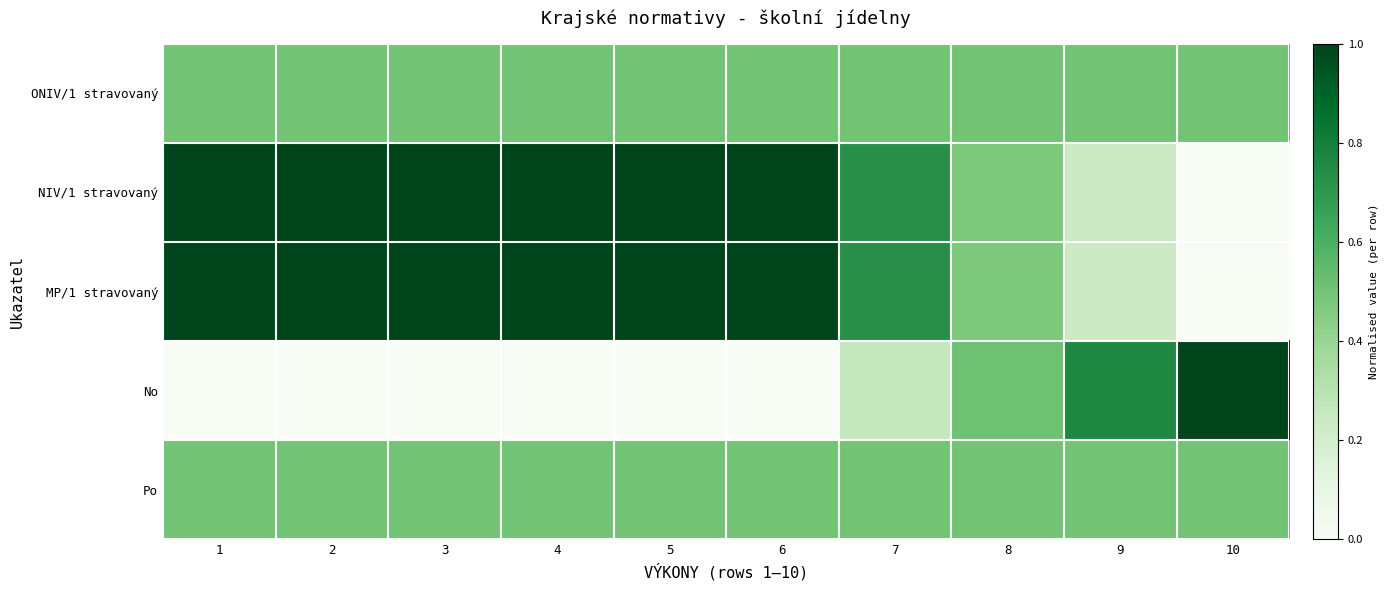

What is the total value across all series at 2?

3.0